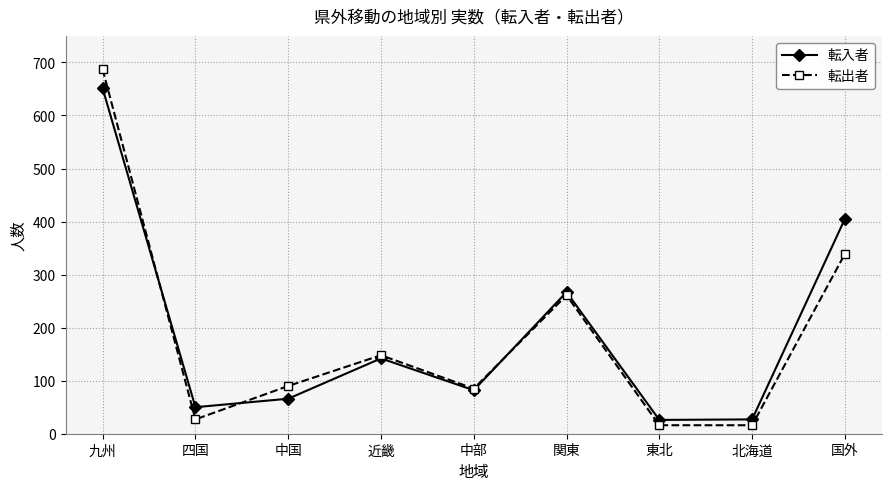

Between 中部 and 関東, which series saw the biggest shift?

転入者